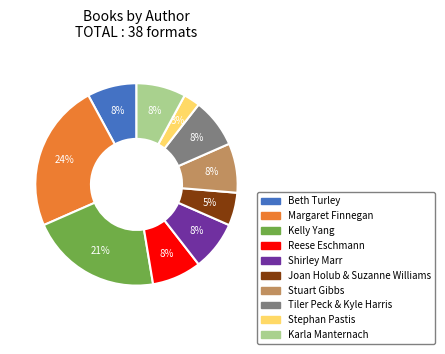

What is the smallest slice in the pie chart?

Stephan Pastis